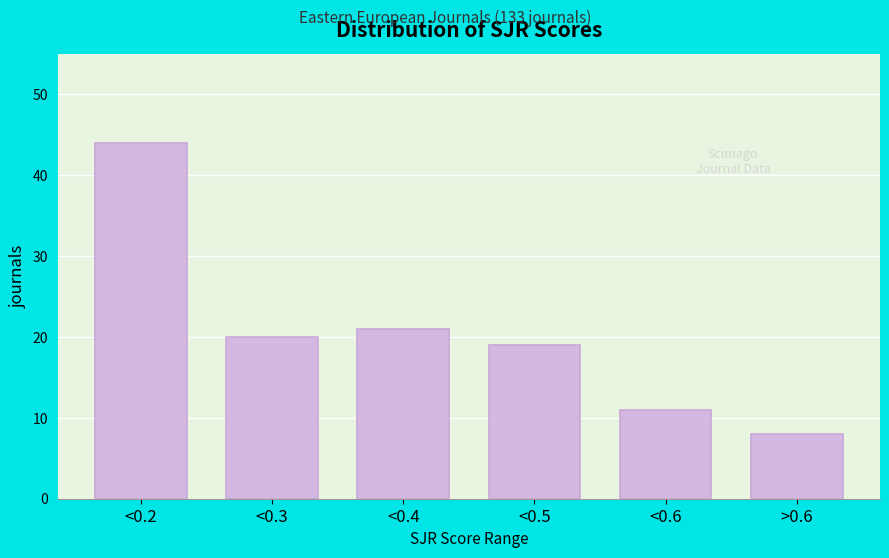

Reading left to right, list all the values displayed in this chart.

<0.2=44	<0.3=20	<0.4=21	<0.5=19	<0.6=11	>0.6=8